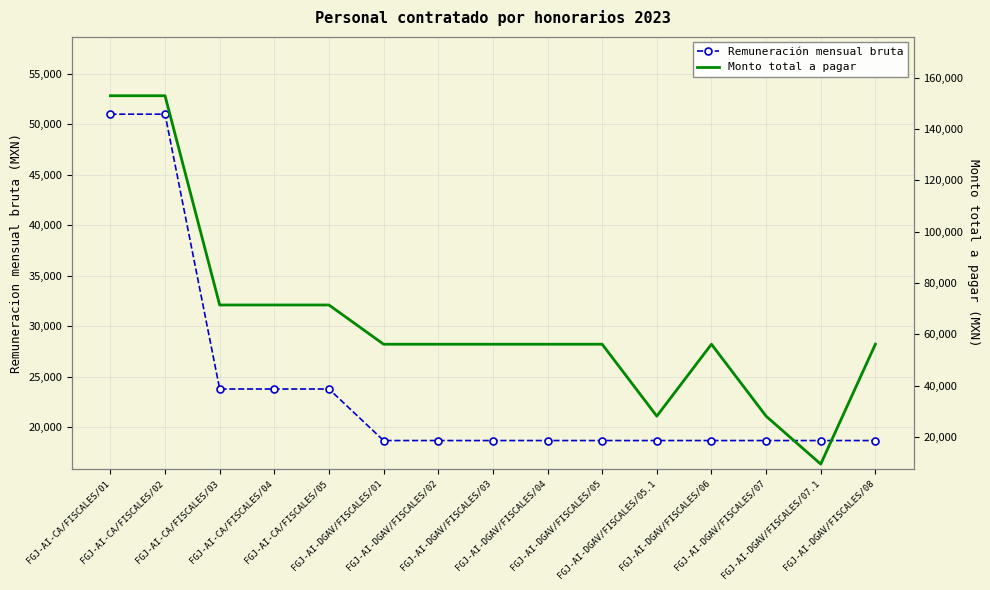

Which series ends up on top after the final intersection of Remuneración mensual bruta and Monto total a pagar?

Monto total a pagar